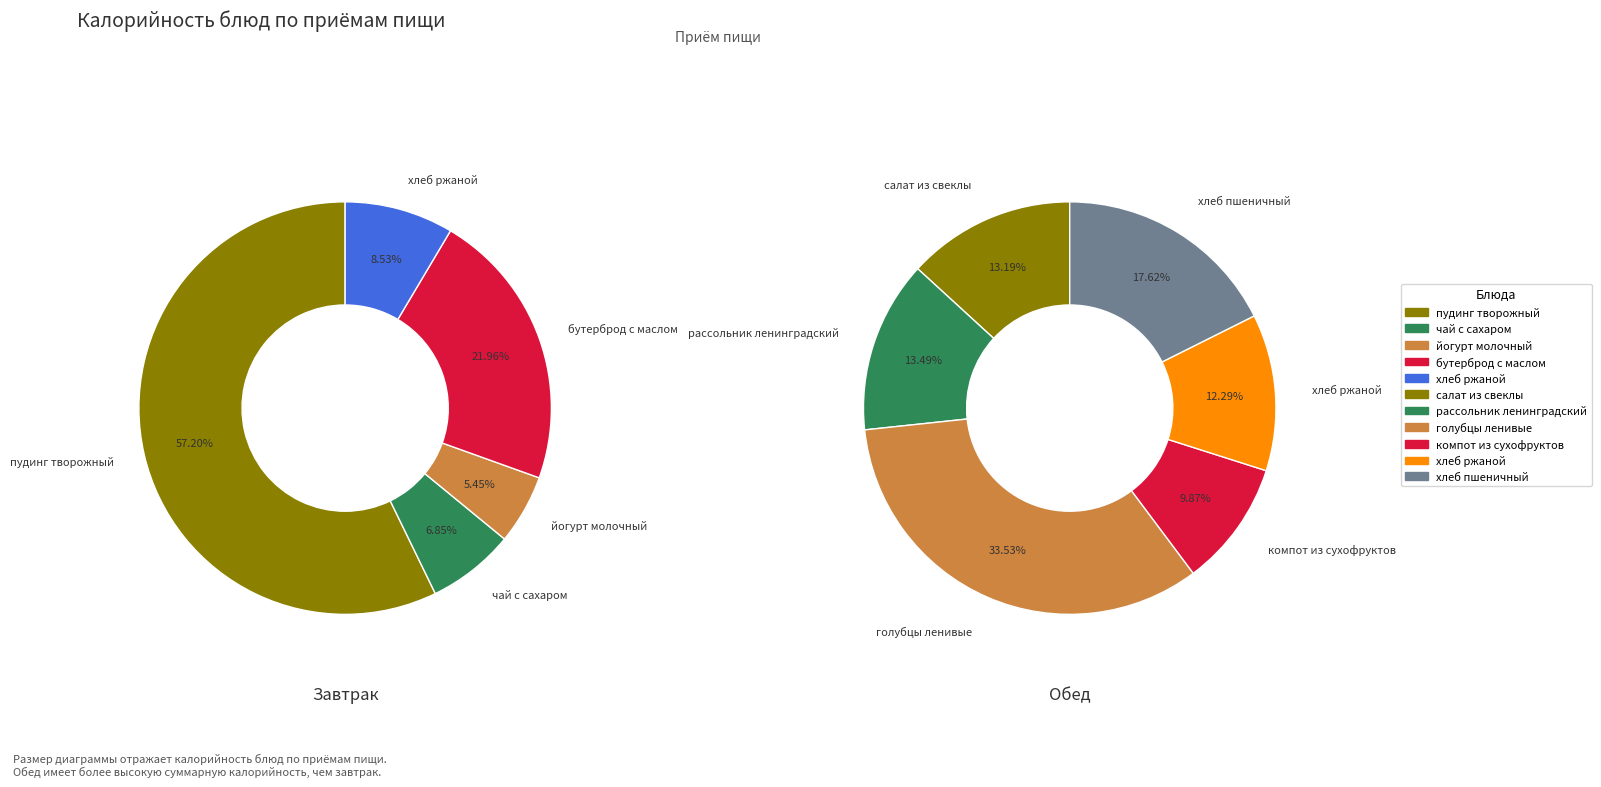

Approximately how many times larger is the value at йогурт молочный полужирный compared to хлеб пшеничный?

0.2